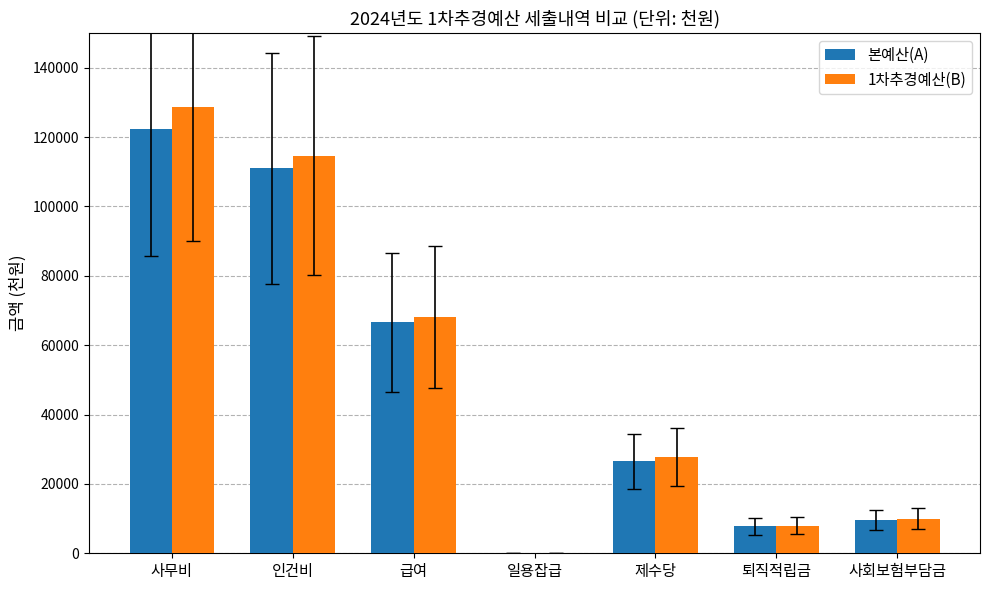

The 본예산(A) series shows 7733 at 퇴직적립금. True or false?

True